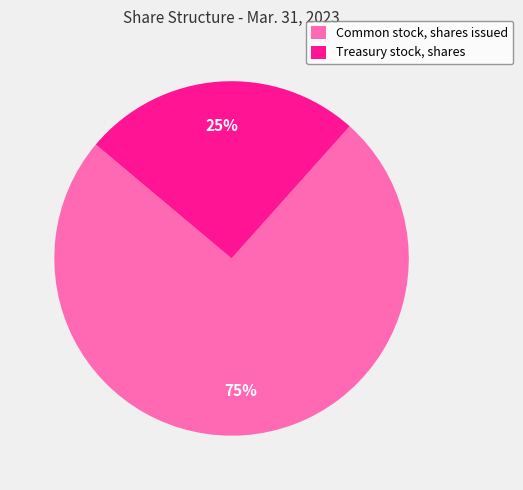

True or false: Common stock, shares issued accounts for 84% of the total.

False